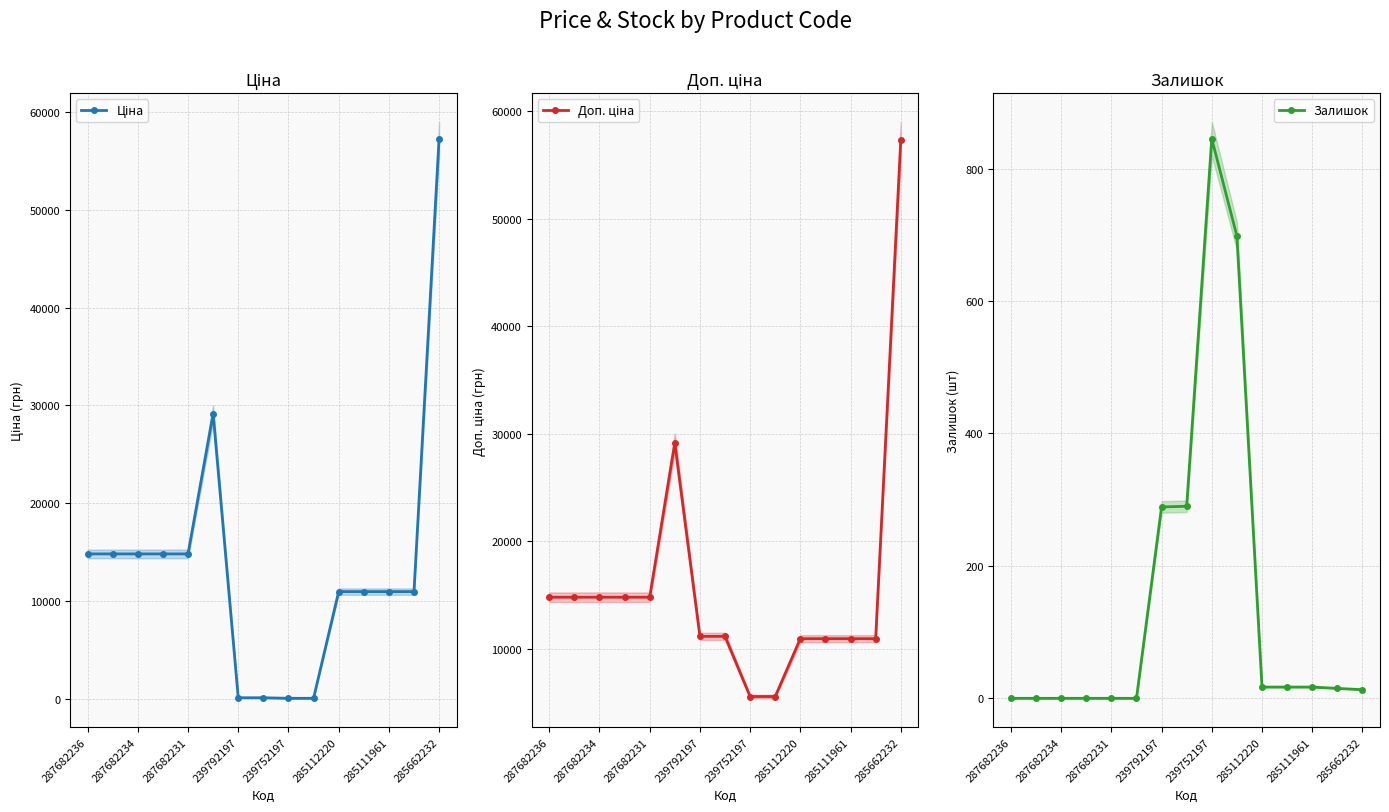

What is the difference between the maximum and minimum values in the Ціна series?

57202.1